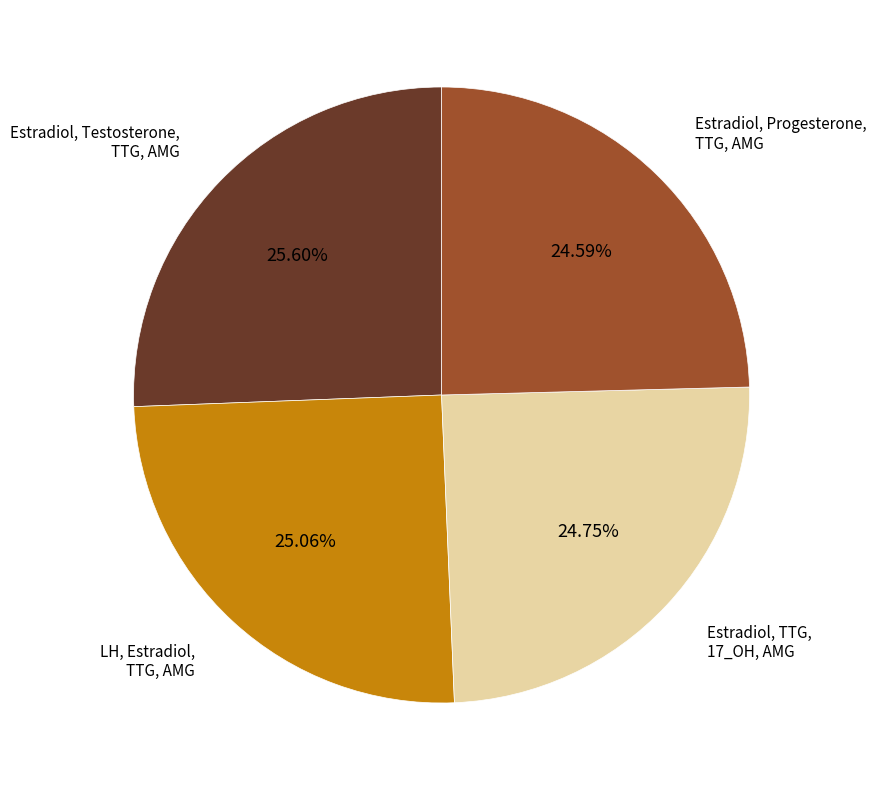

Rank the categories by value from highest to lowest.

Estradiol, Testosterone, TTG, AMG, LH, Estradiol, TTG, AMG, Estradiol, TTG, 17_OH, AMG, Estradiol, Progesterone, TTG, AMG